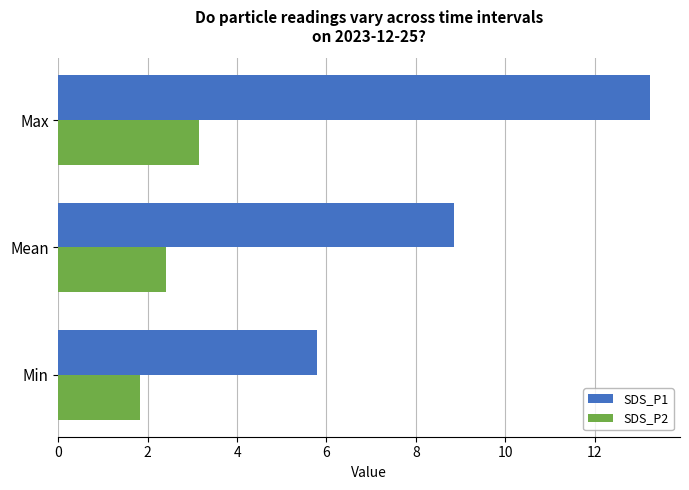

How many data points does each series have?

3